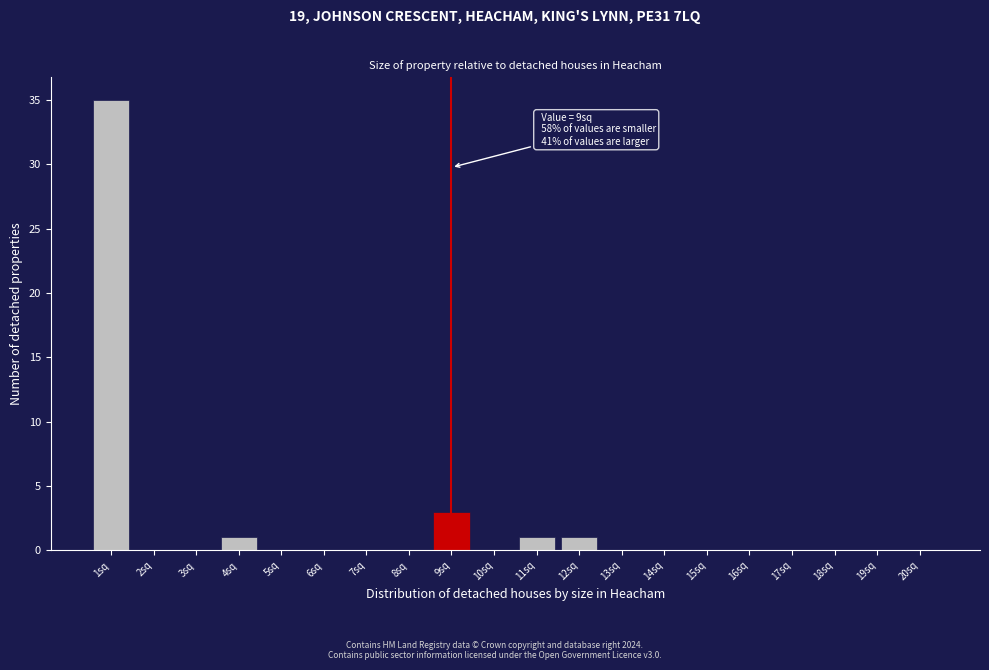

Over which range of the x-axis is the bar tallest?

0.5 to 1.5